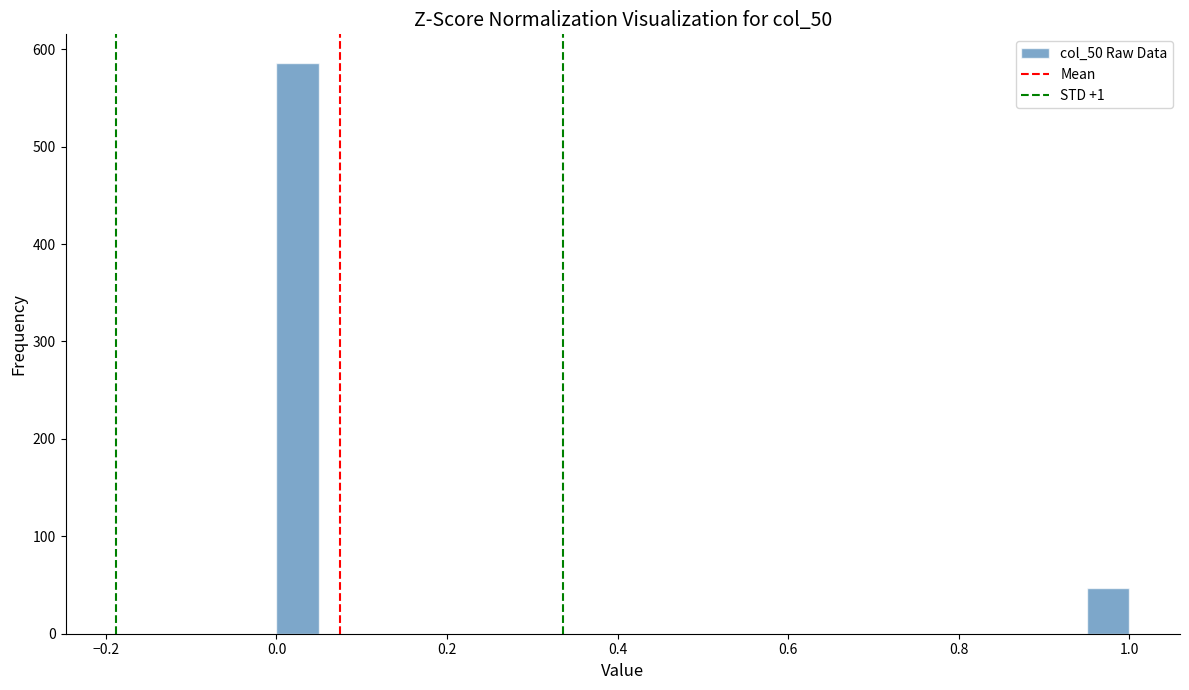

Around what value on the x-axis is the tallest bar? Give the approximate position of its centre, as read against the axis.

0.02